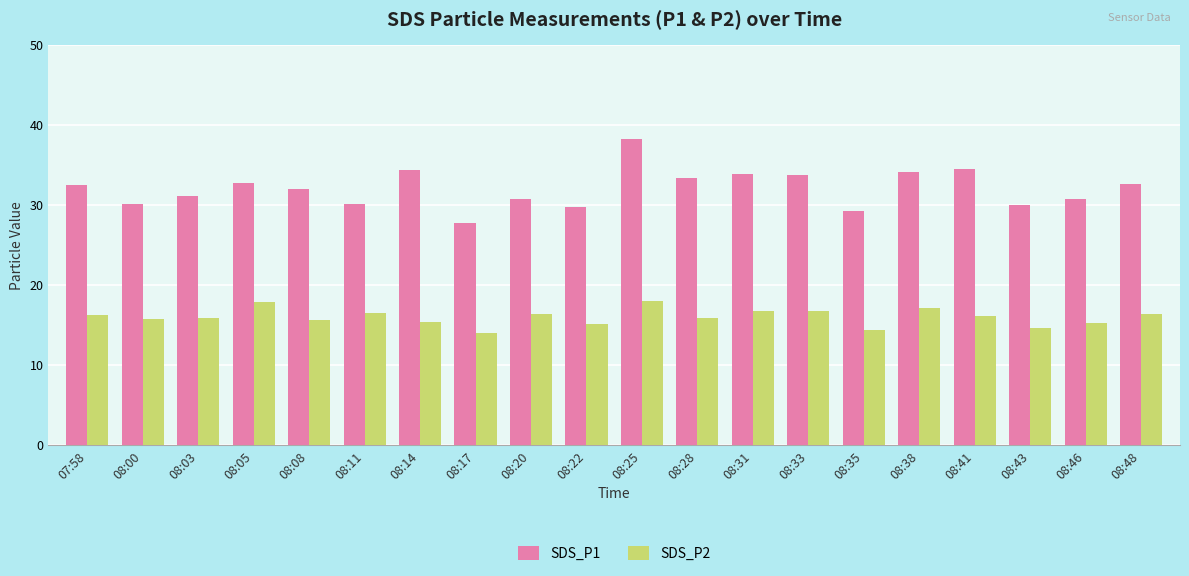

What is the difference between the maximum and second lowest values in the SDS_P1 series?

9.0